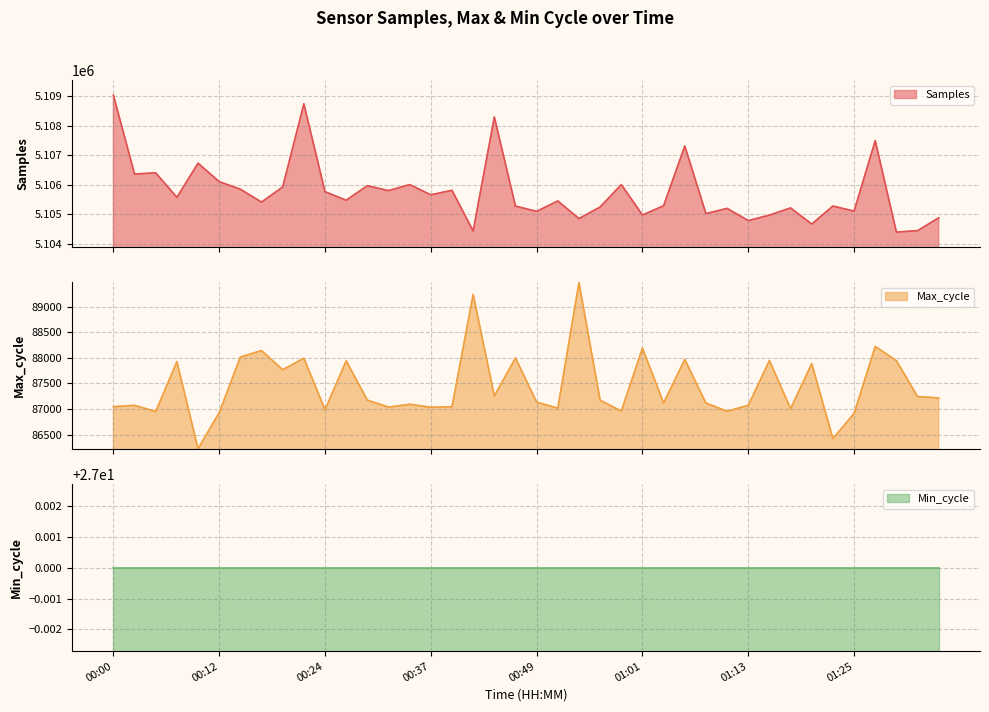

At which label does Max_cycle reach its minimum?

00:10